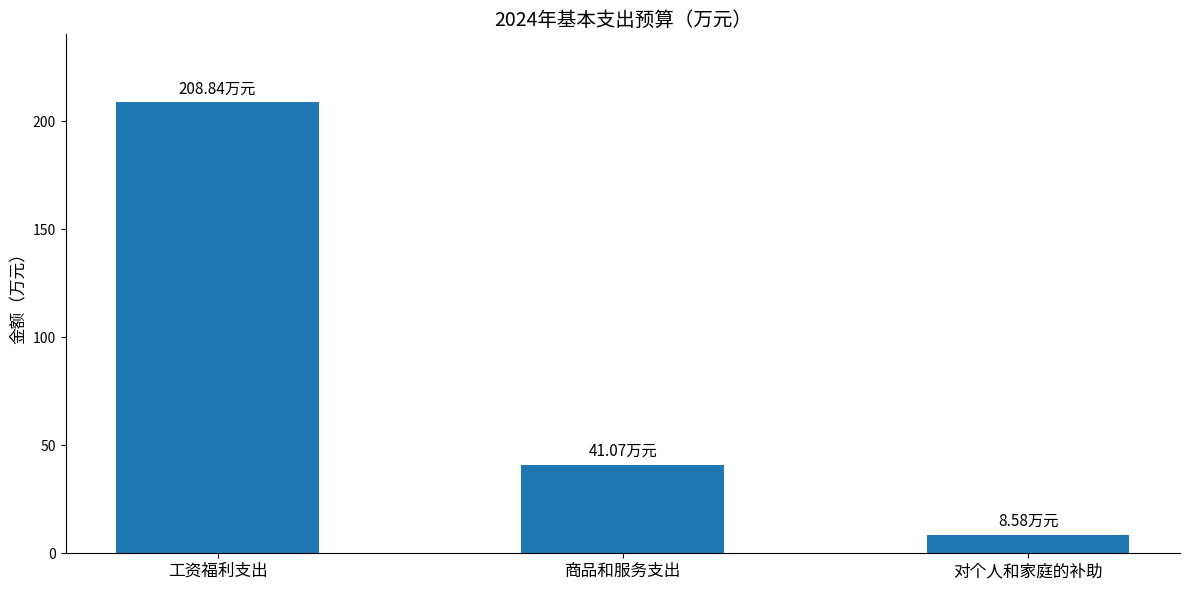

Reading left to right, what are all the values shown in this chart?

208.8	41.1	8.6